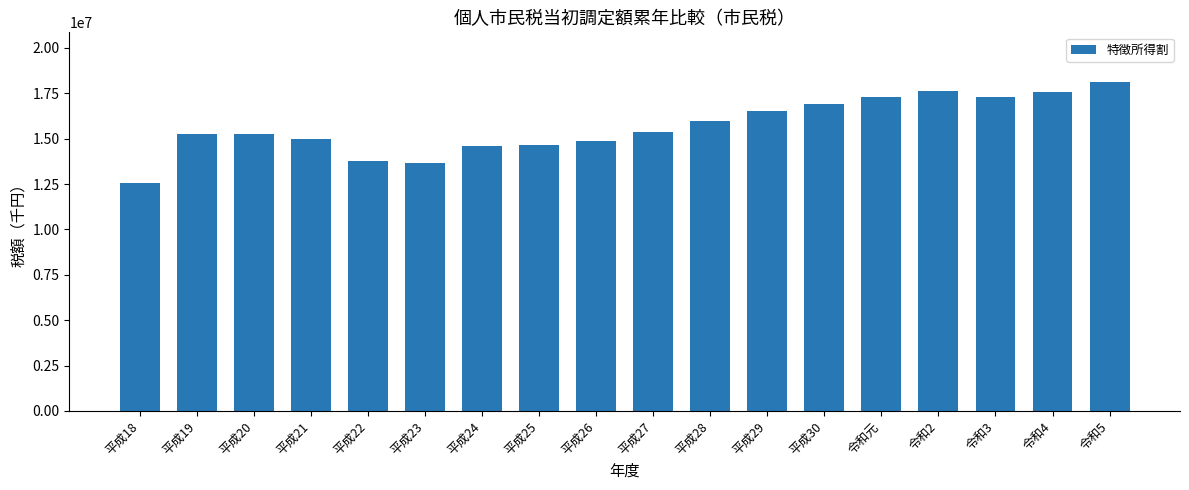

What is the label of the 14th bar from the left?

令和元